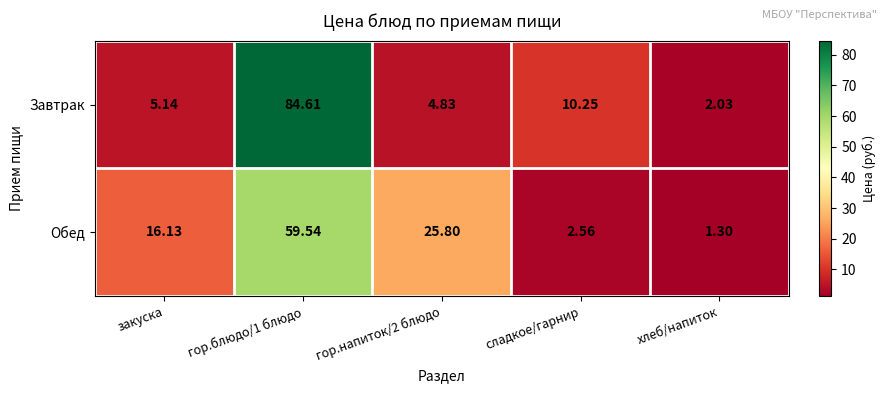

At which category does the chart reach its minimum across all series?

хлеб/напиток